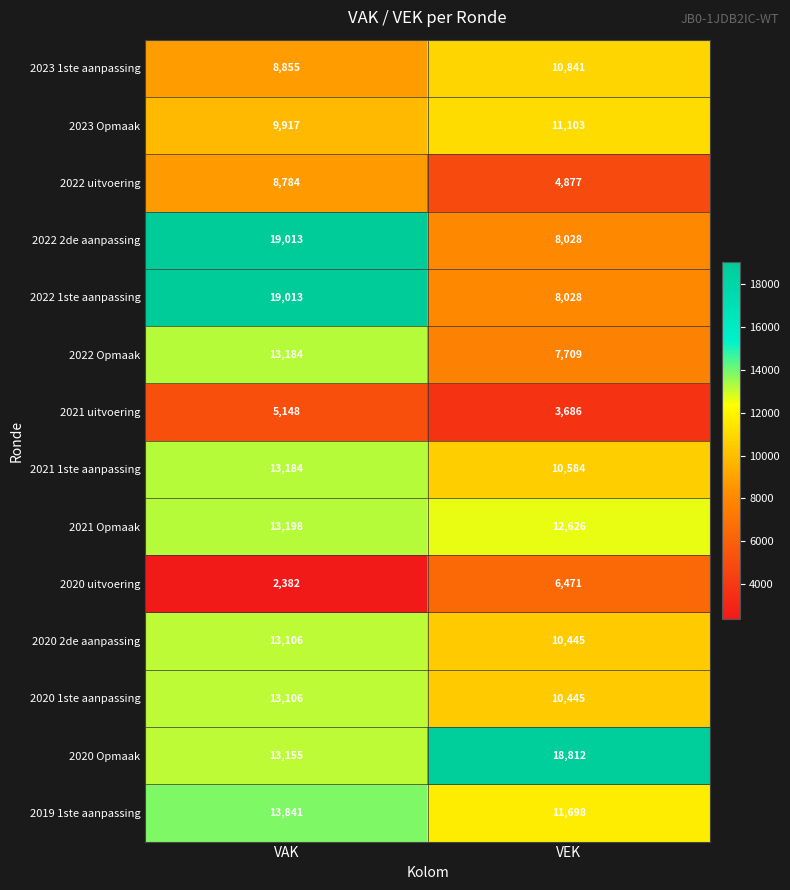

What is the difference between the highest and lowest values at VAK?

16631